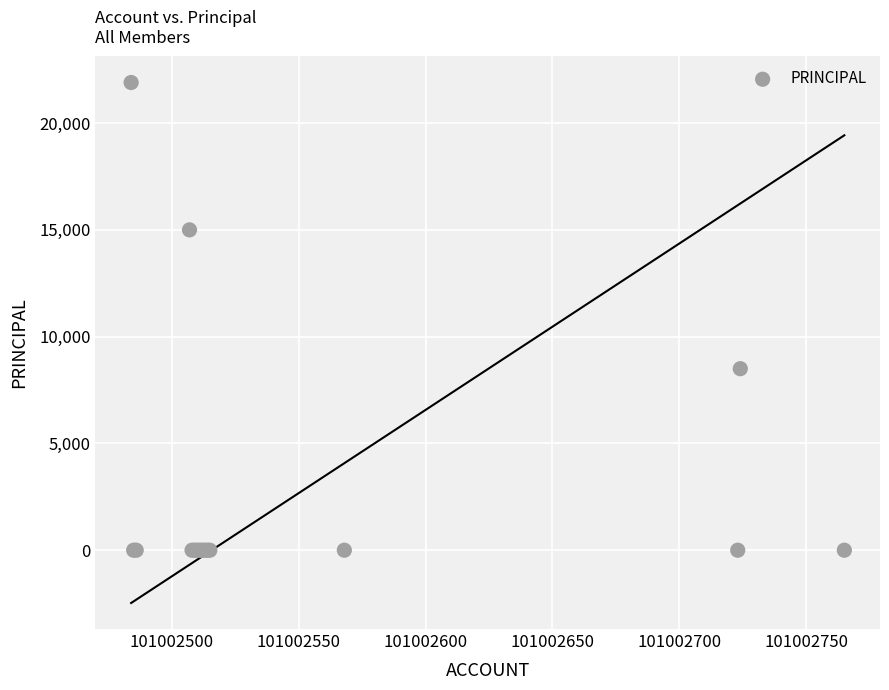

What Y value in the scatter plot is closest to 10950?

8500